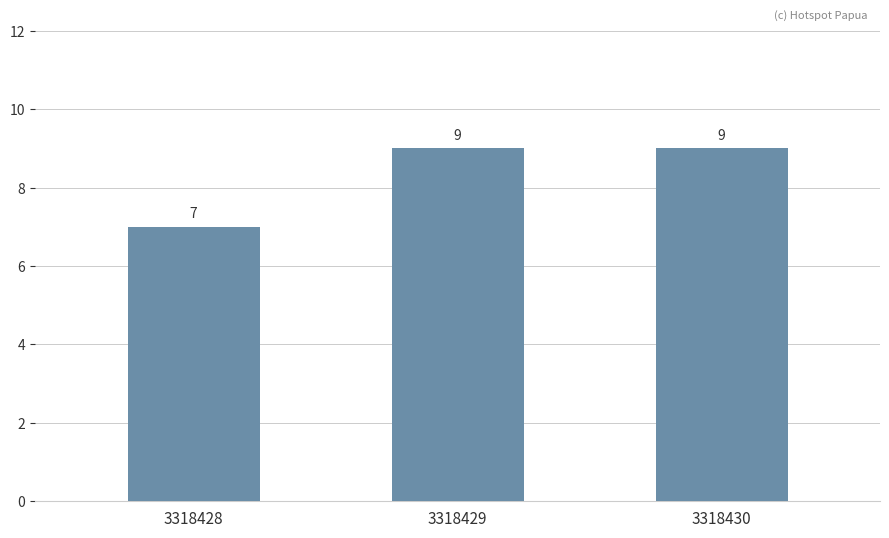

True or false: the data shows 12 at 3318428.

False